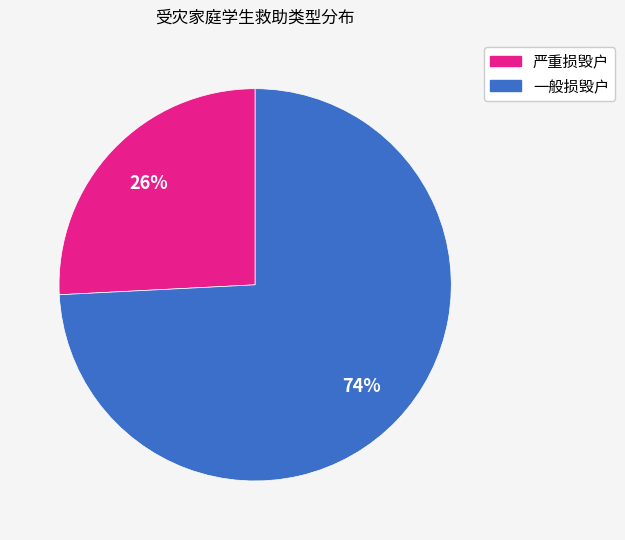

Which has a higher value, 严重损毁户 or 一般损毁户?

一般损毁户